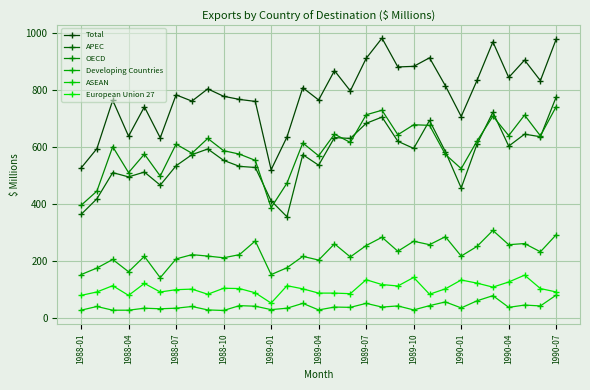

Count the number of data series in this chart.

6